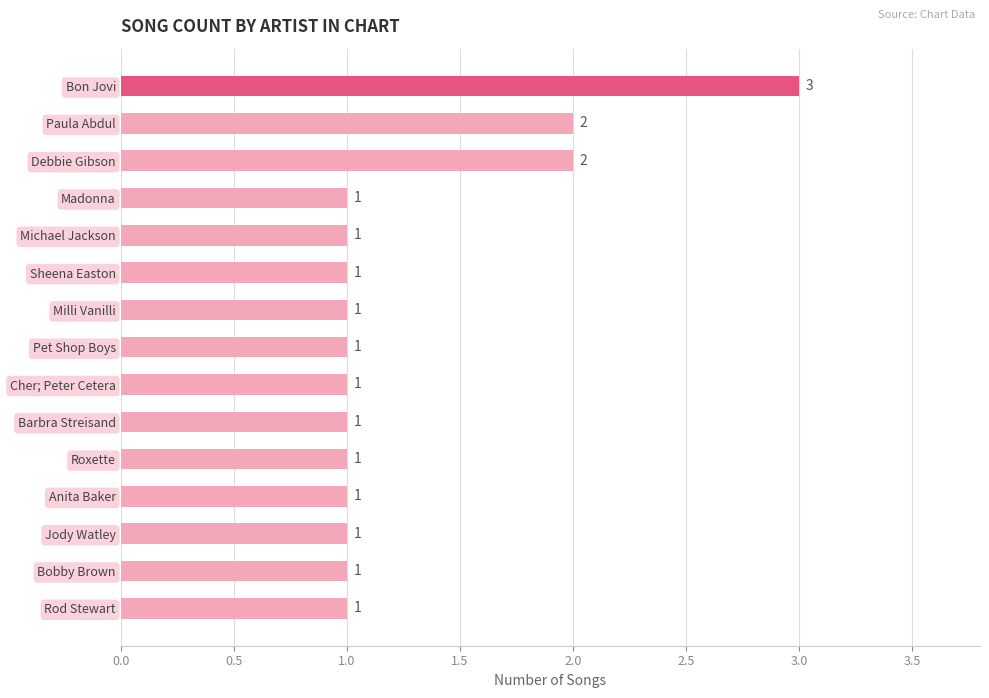

What is the average value?

1